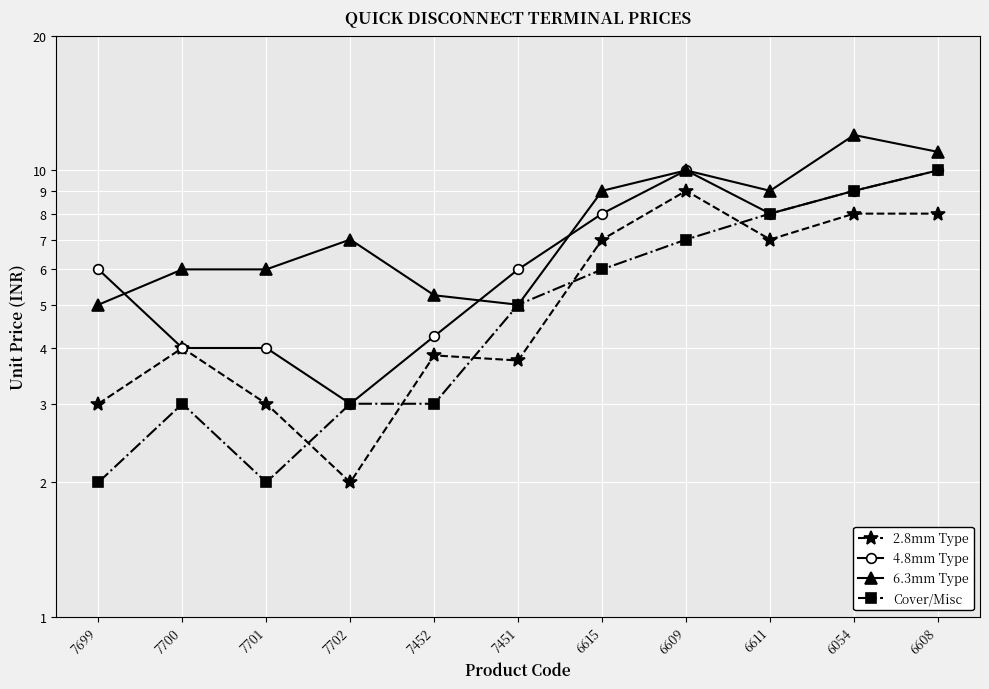

What is the lowest value of the Cover/Misc series?

2.0